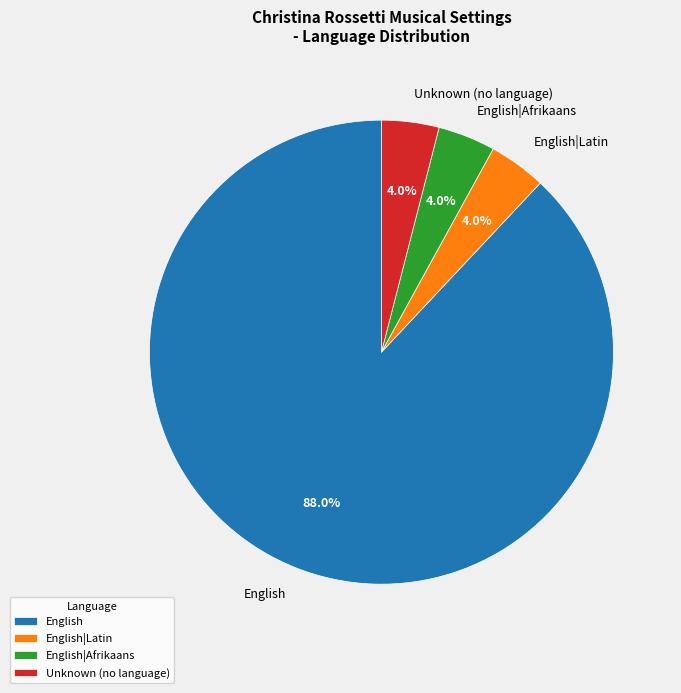

What is the largest slice in the pie chart?

English